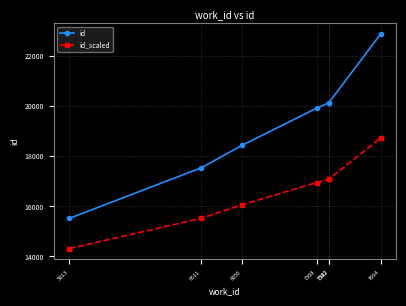

Rank the series by their maximum value, from lowest to highest.

id_scaled, id